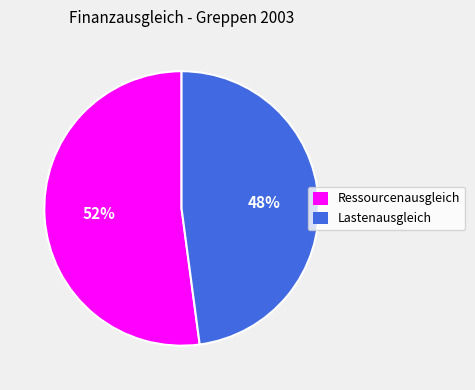

Does Lastenausgleich represent more than half of the total?

No